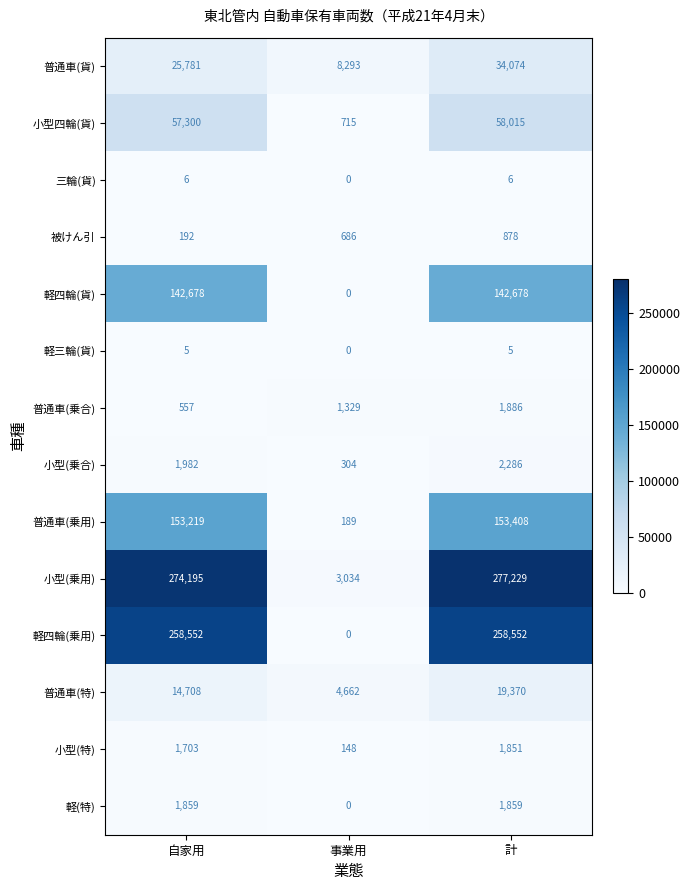

List the series in order of their peak value, lowest first.

軽三輪(貨), 三輪(貨), 被けん引, 小型(特), 軽(特), 普通車(乗合), 小型(乗合), 普通車(特), 普通車(貨), 小型四輪(貨), 軽四輪(貨), 普通車(乗用), 軽四輪(乗用), 小型(乗用)